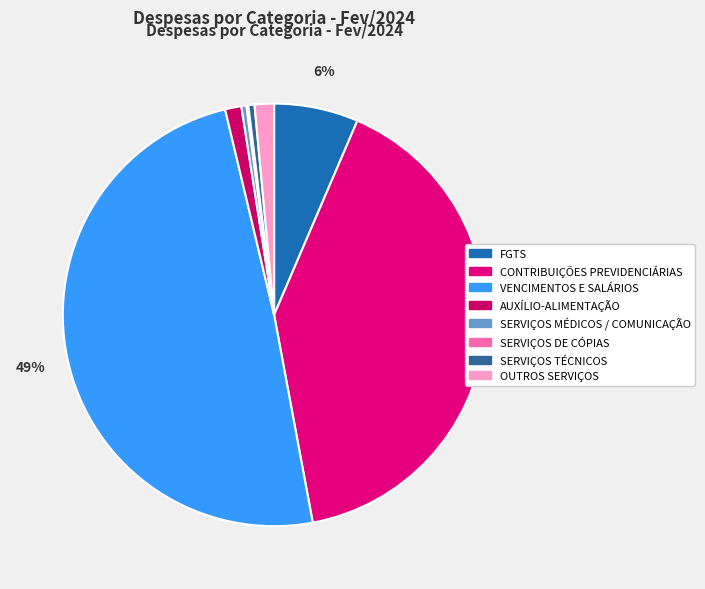

What is the total percentage of VENCIMENTOS E SALÁRIOS and SERVIÇOS TÉCNICOS?

49.7%